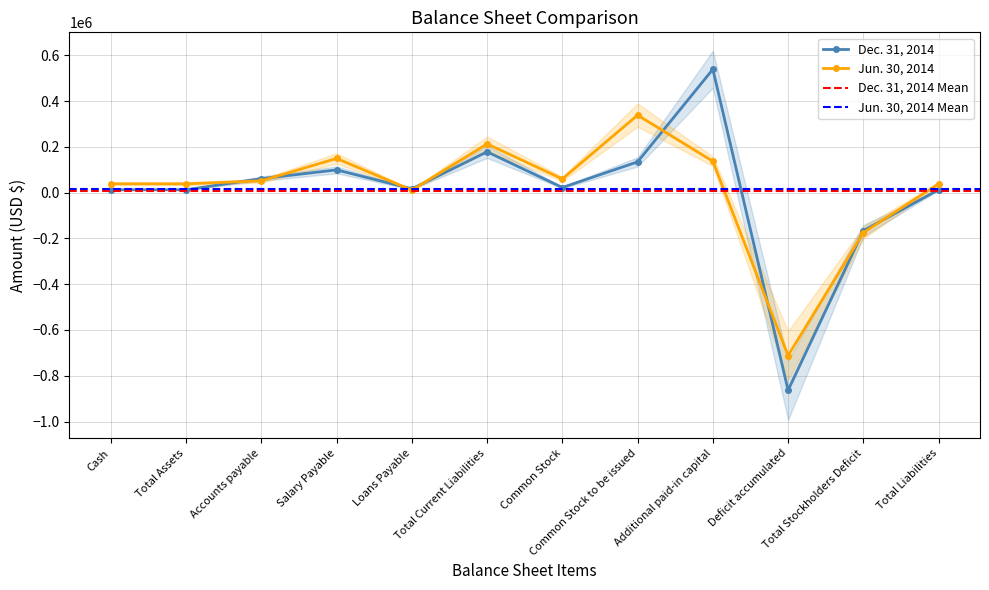

The Dec. 31, 2014 series shows 103324 at Accounts payable. True or false?

False